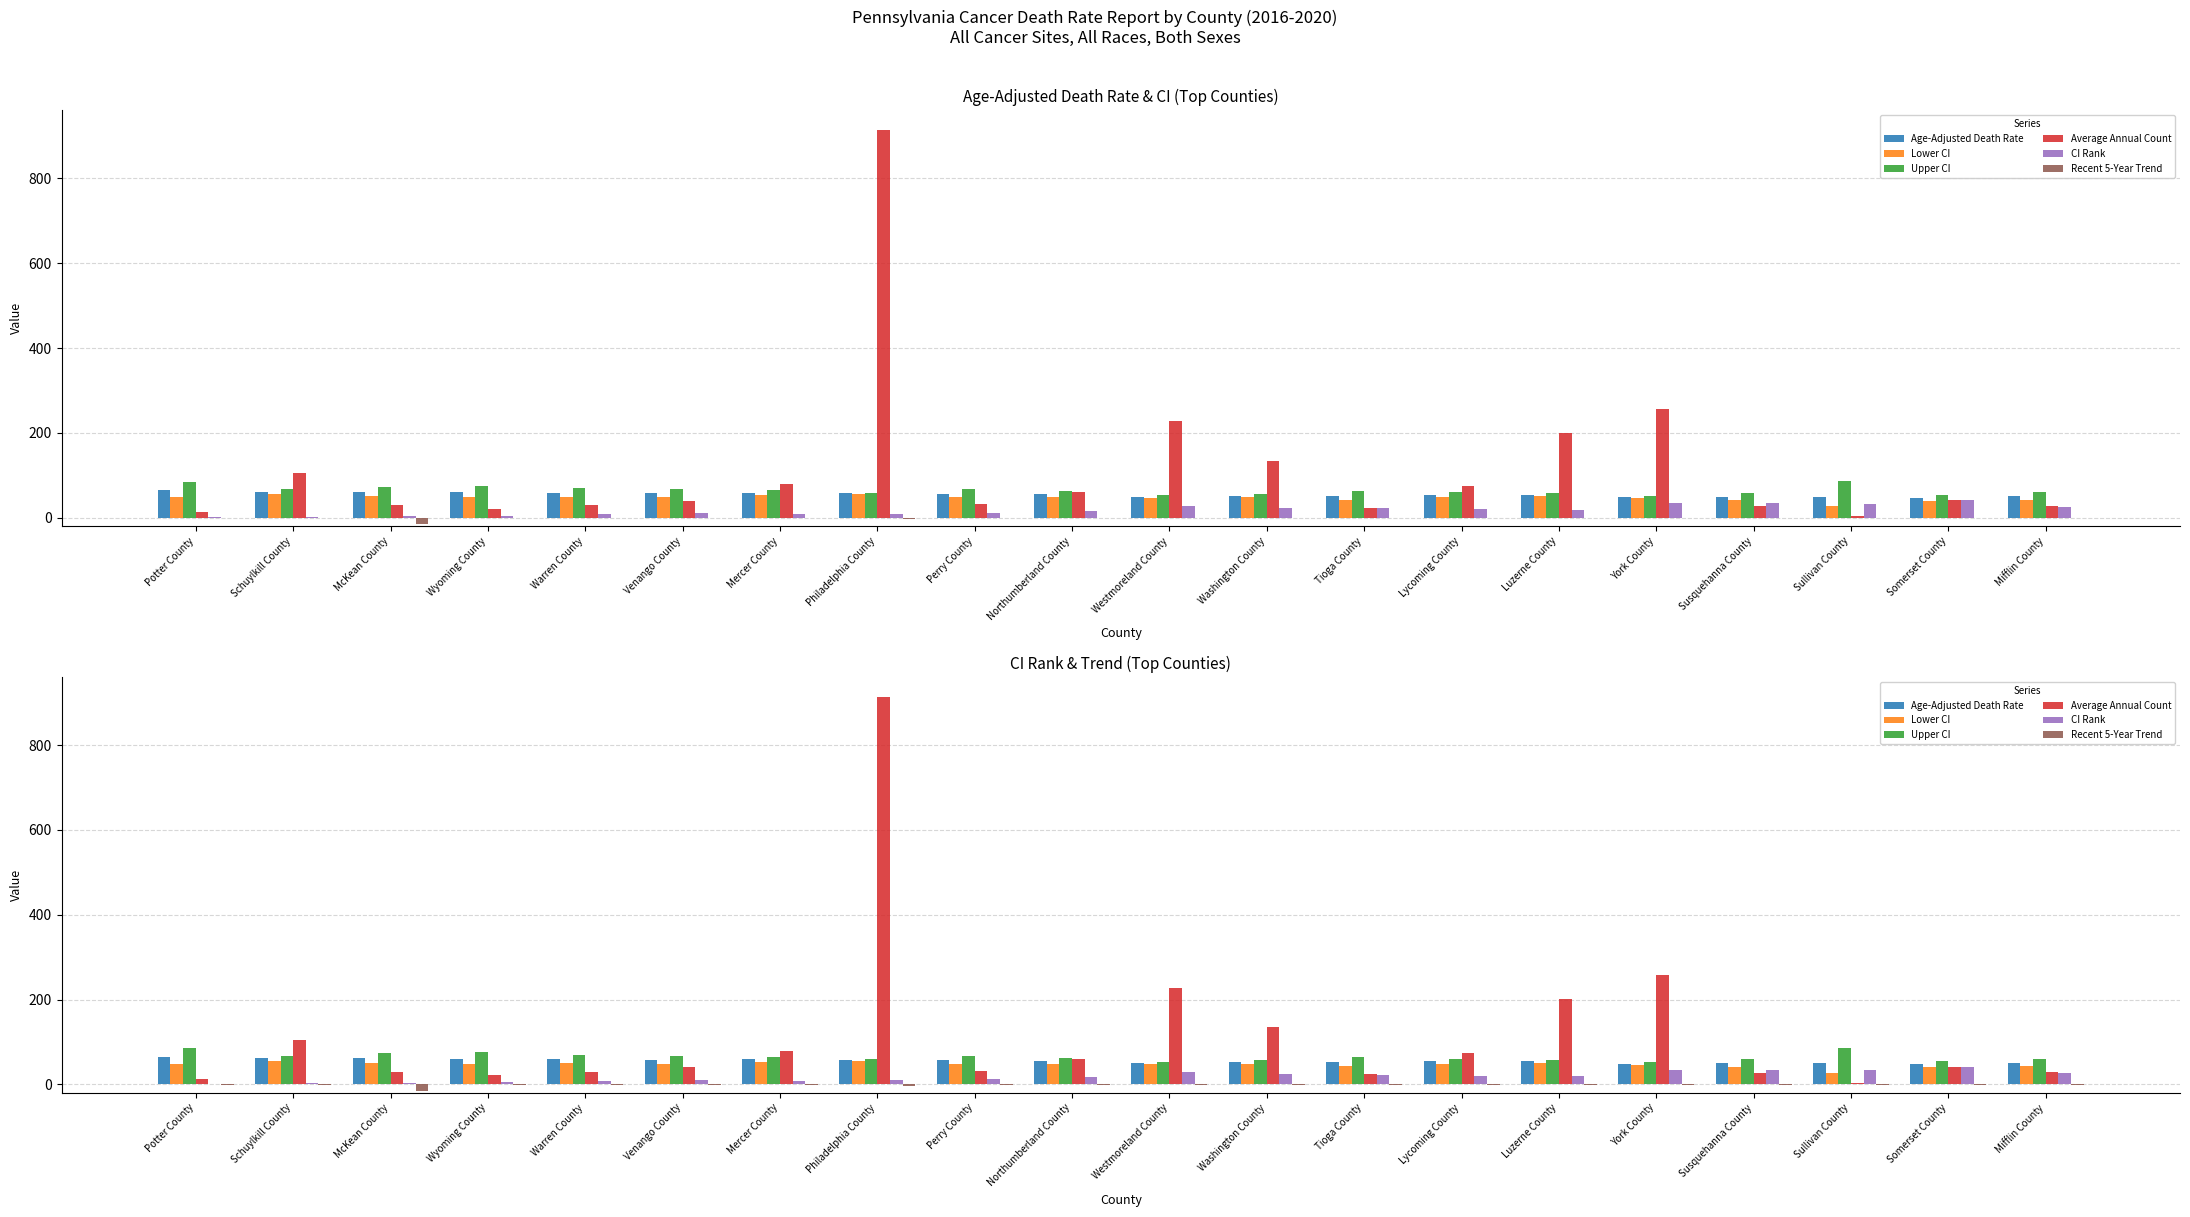

List the labels in order of Lower CI value, smallest first.

Sullivan County, Somerset County, Susquehanna County, Mifflin County, Tioga County, York County, Westmoreland County, Potter County, Washington County, Perry County, Lycoming County, Northumberland County, Venango County, Wyoming County, Warren County, Luzerne County, McKean County, Mercer County, Philadelphia County, Schuylkill County